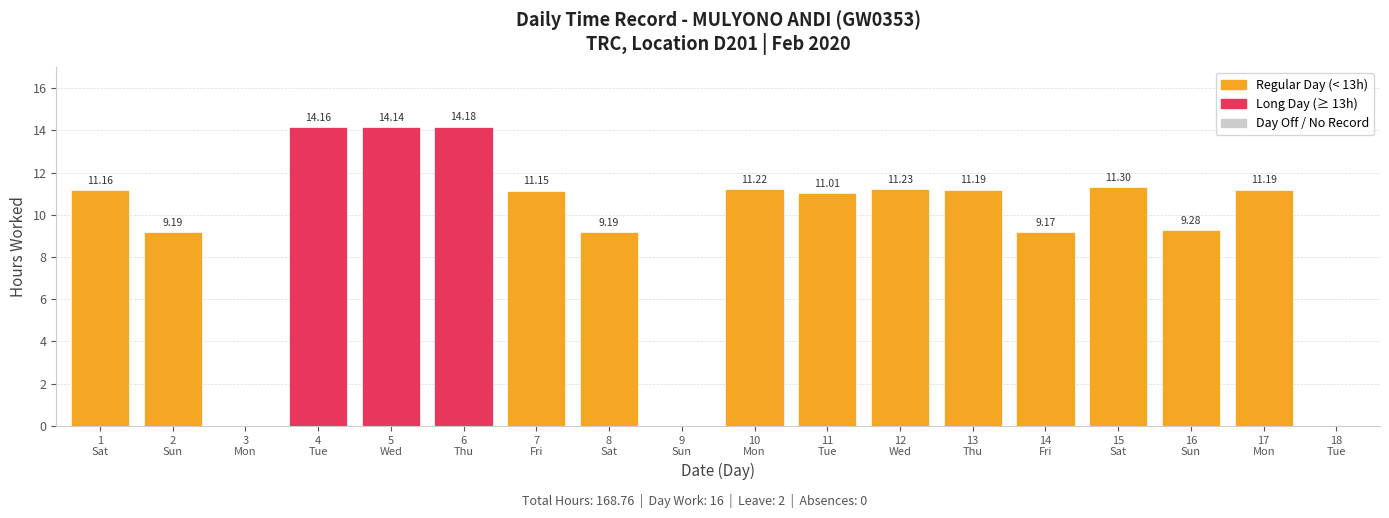

How many positive values are there?

15